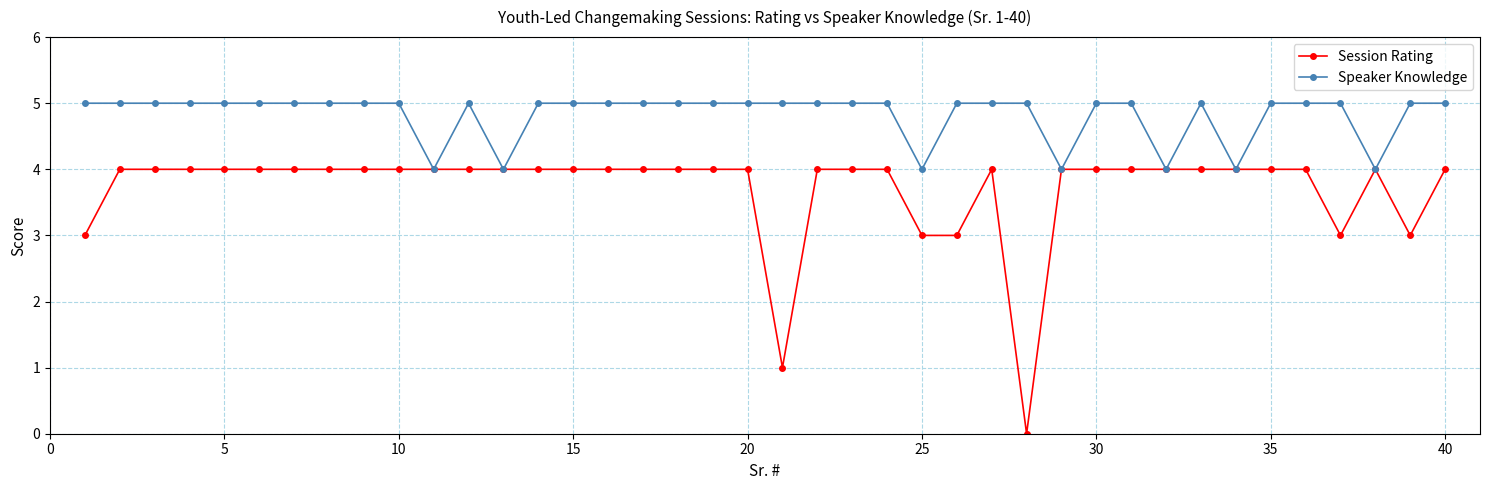

How many values in Session Rating are above zero?

39